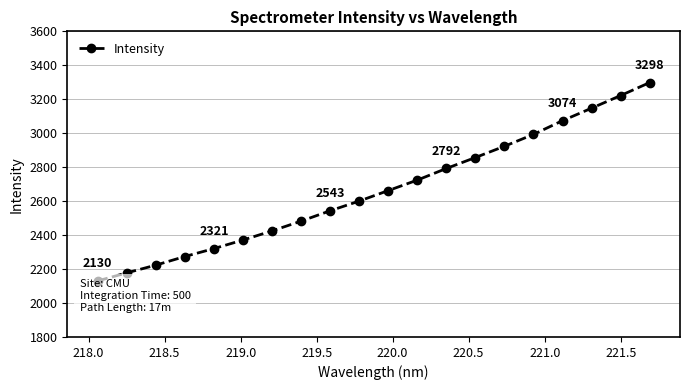

Reading left to right, extract all data points from this chart.

2130.2	2177.5	2223.1	2273.9	2320.5	2371.0	2424.7	2482.3	2543.3	2600.4	2662.2	2724.0	2792.4	2856.9	2923.2	2993.1	3074.0	3147.3	3221.7	3298.1